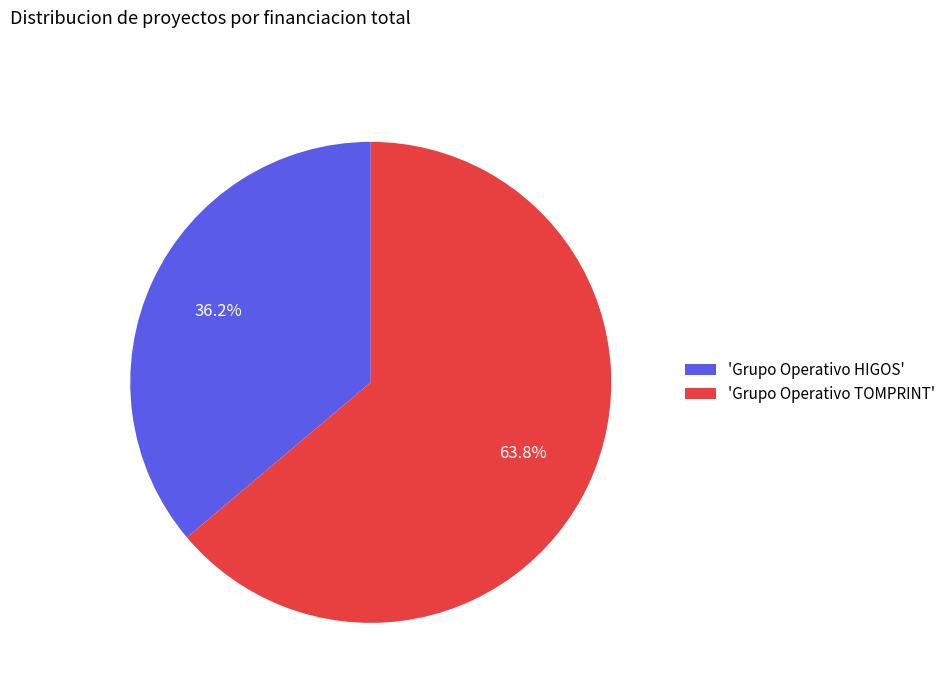

How many slices are in this pie chart?

2